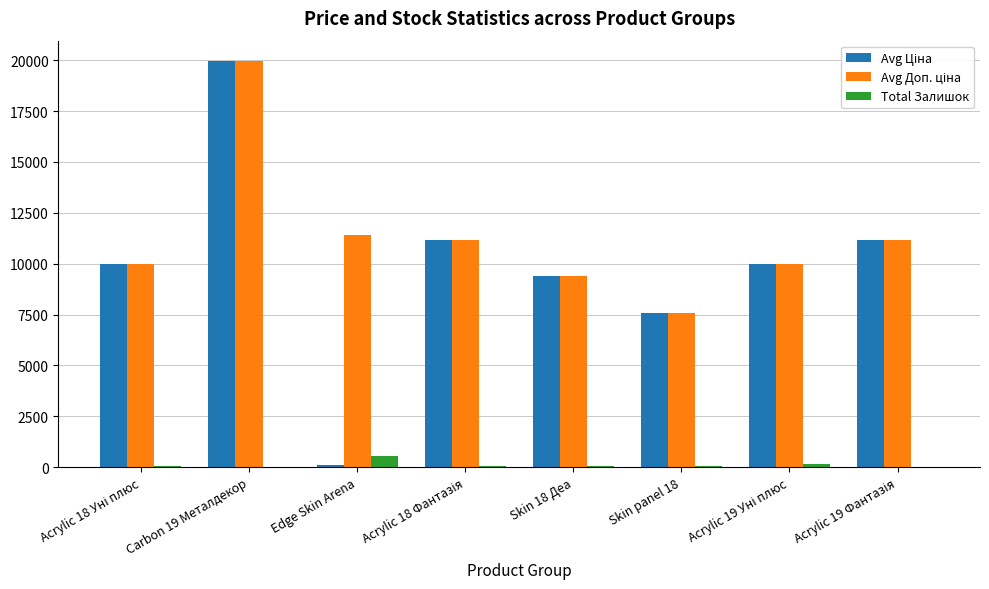

At which category is the sum across all series the highest?

Carbon 19 Металдекор